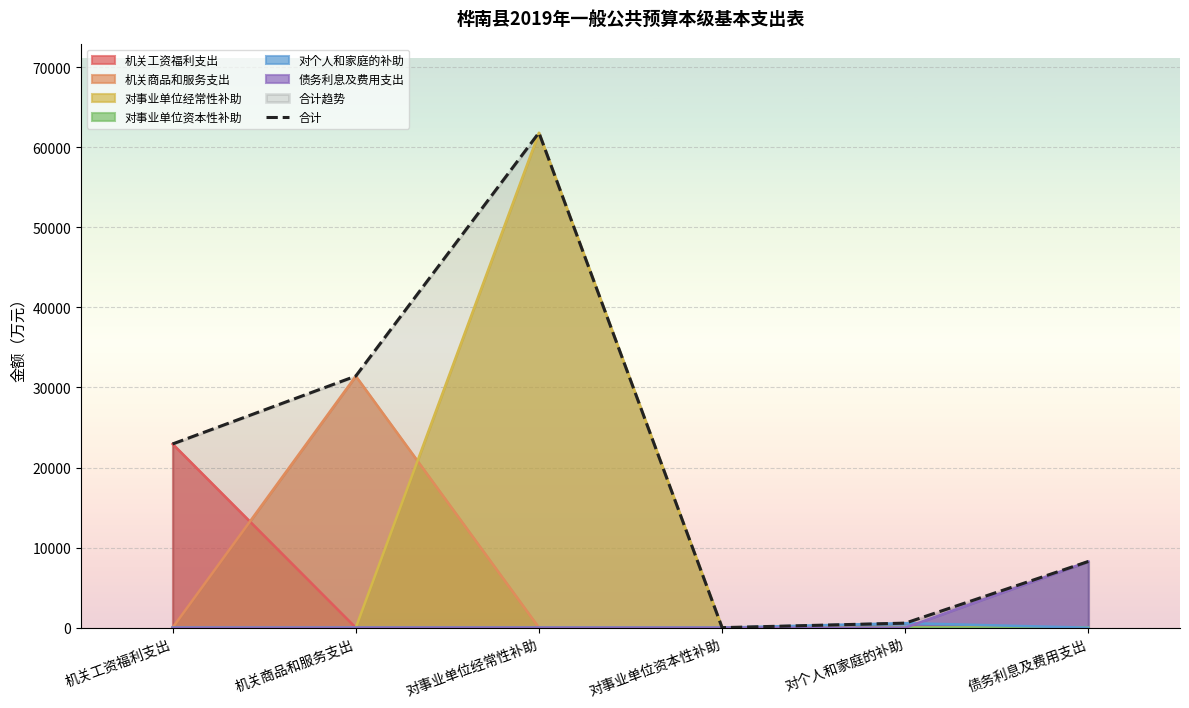

How many data points does each series have?

6